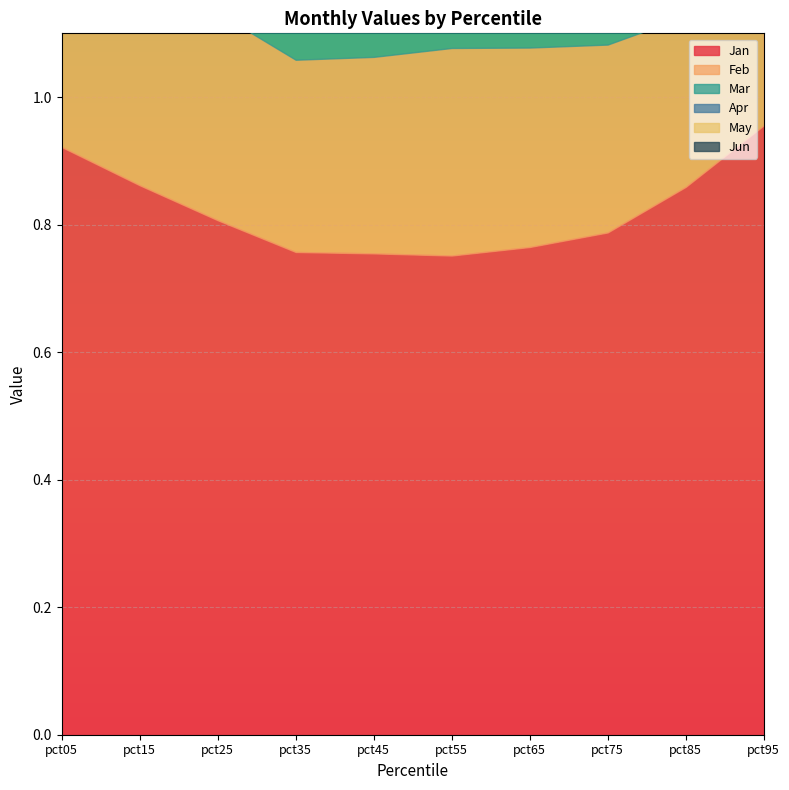

Between pct75 and pct95, which is larger?

pct95